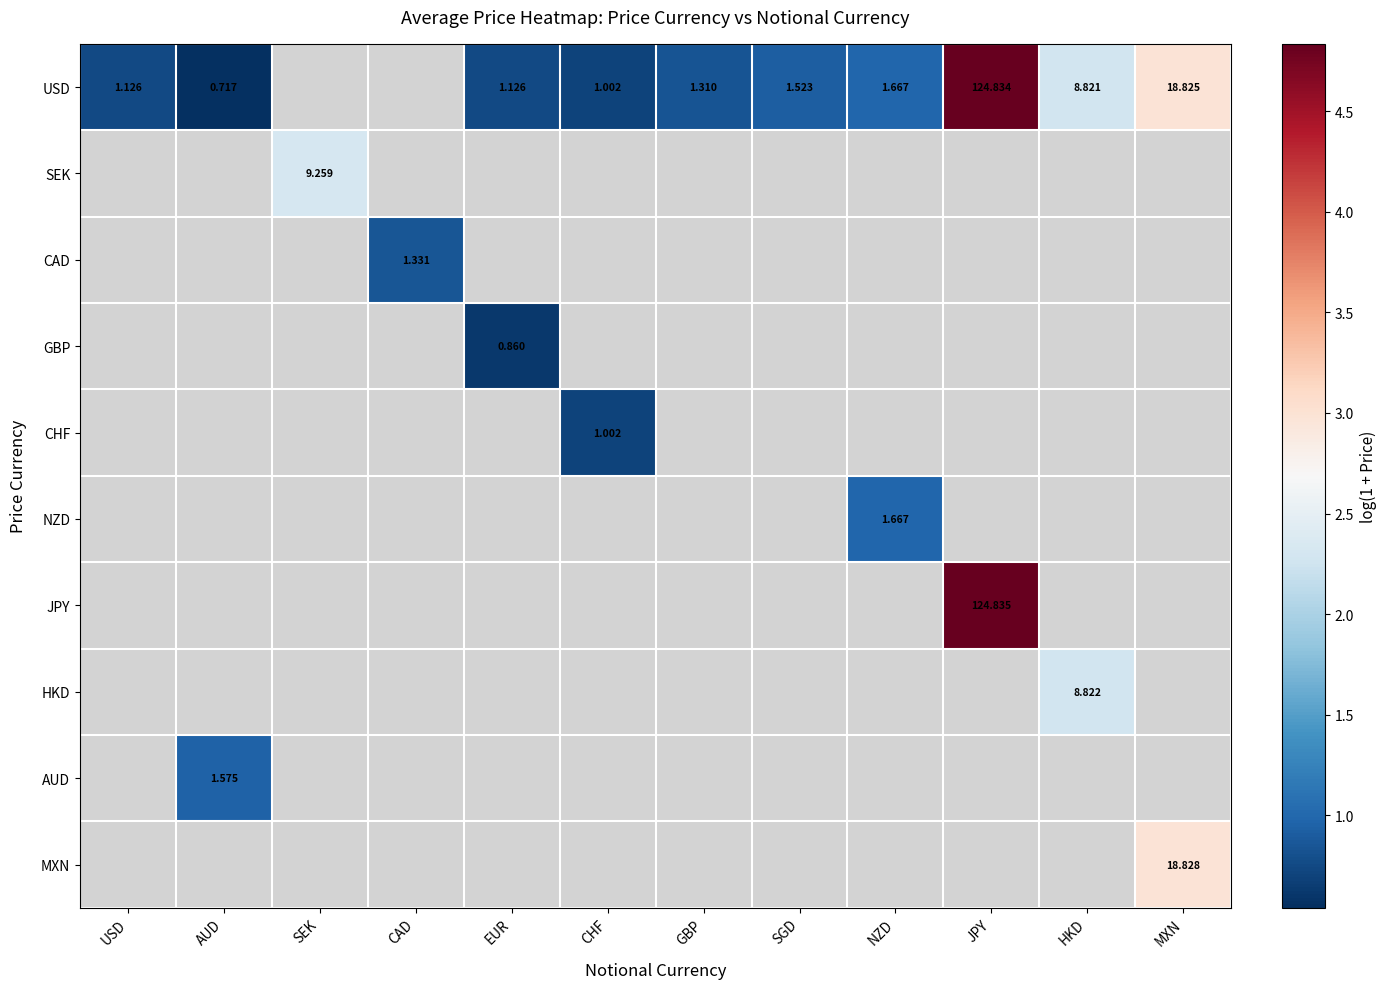

The HKD series shows 4.1 at HKD. True or false?

False